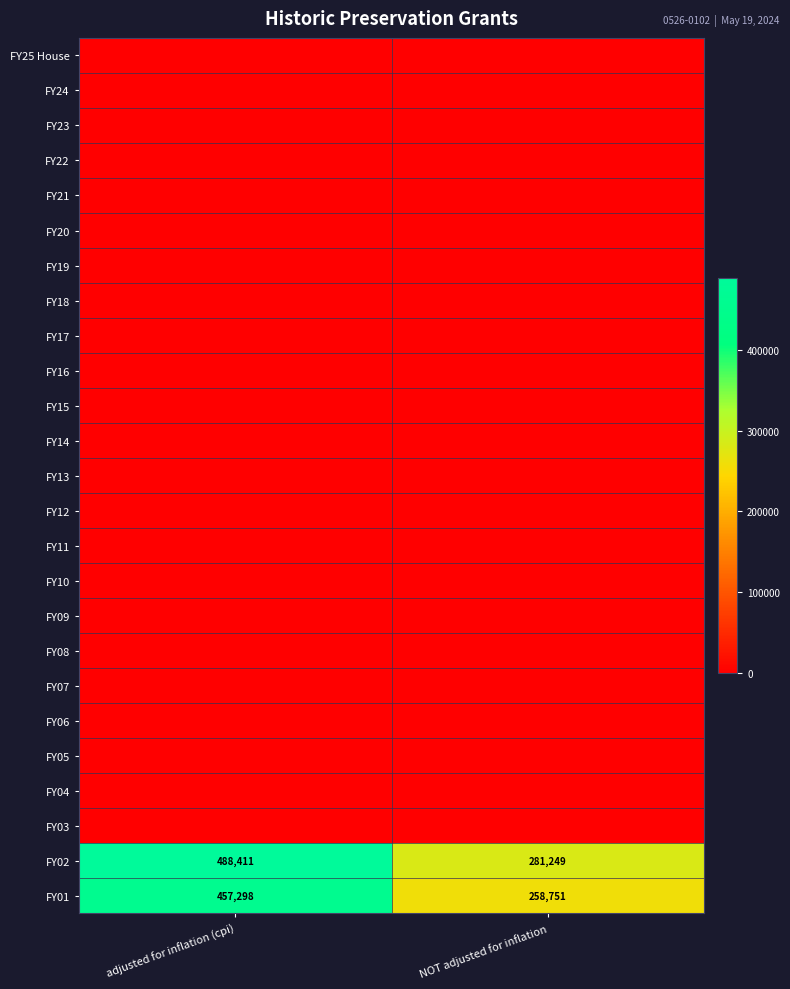

What is the sum of the FY01 values at adjusted for inflation (cpi) and NOT adjusted for inflation?

716049